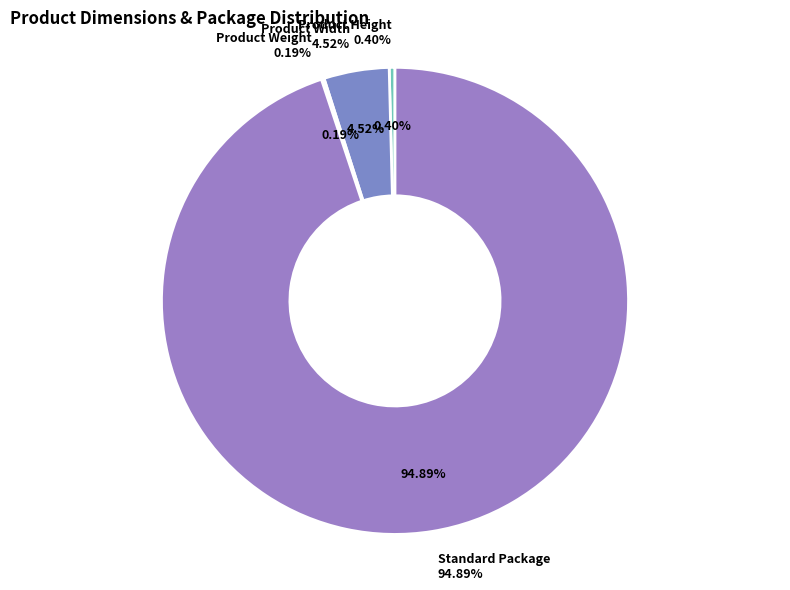

What percentage is the Standard Package slice, to the nearest percent?

95%